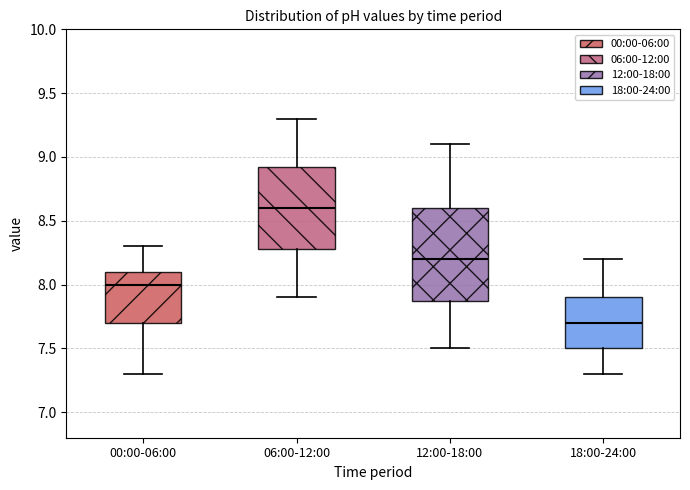

Which box has the lowest median line?

18:00-24:00